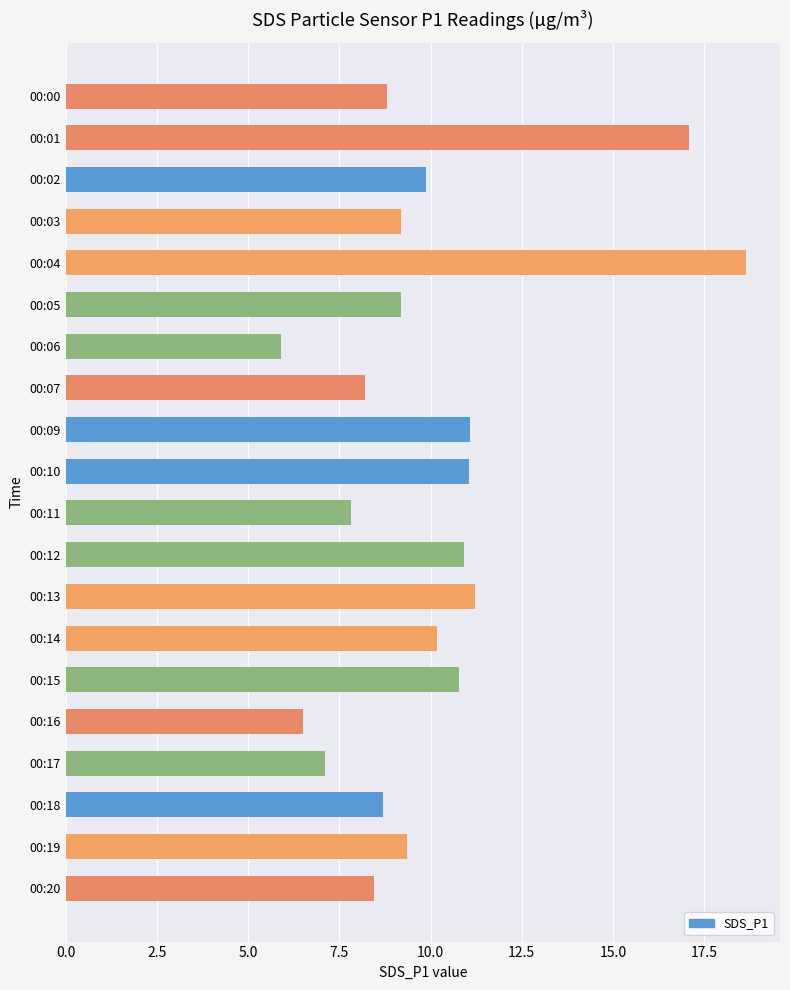

What is the sum of the values at 00:15 and 00:17?

17.9